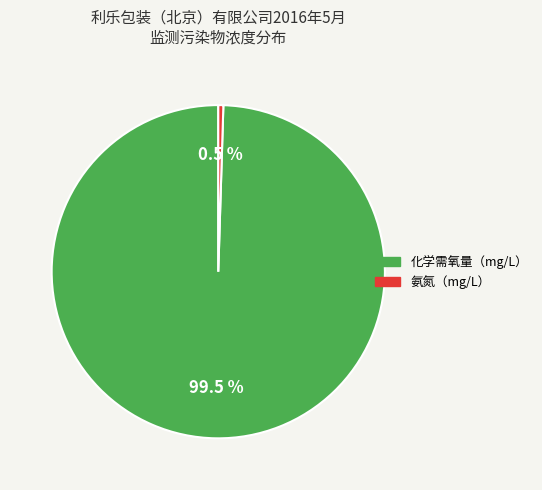

To the nearest percent, what is the average slice percentage?

50%